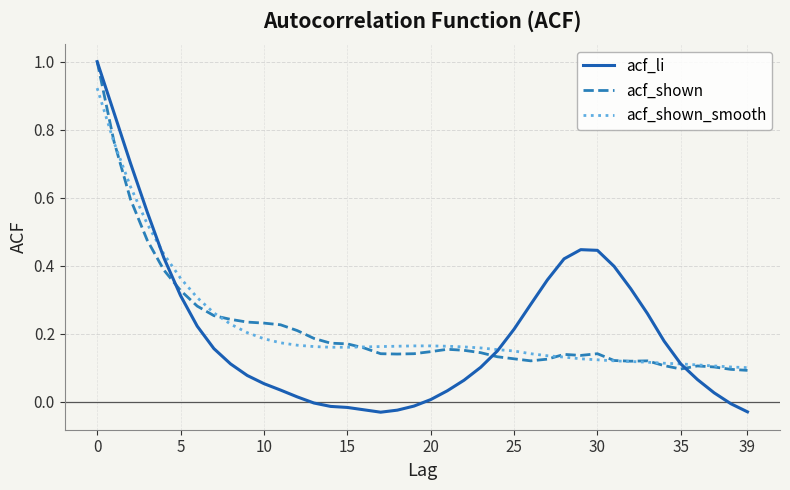

Which series has the widest spread of values?

acf_li